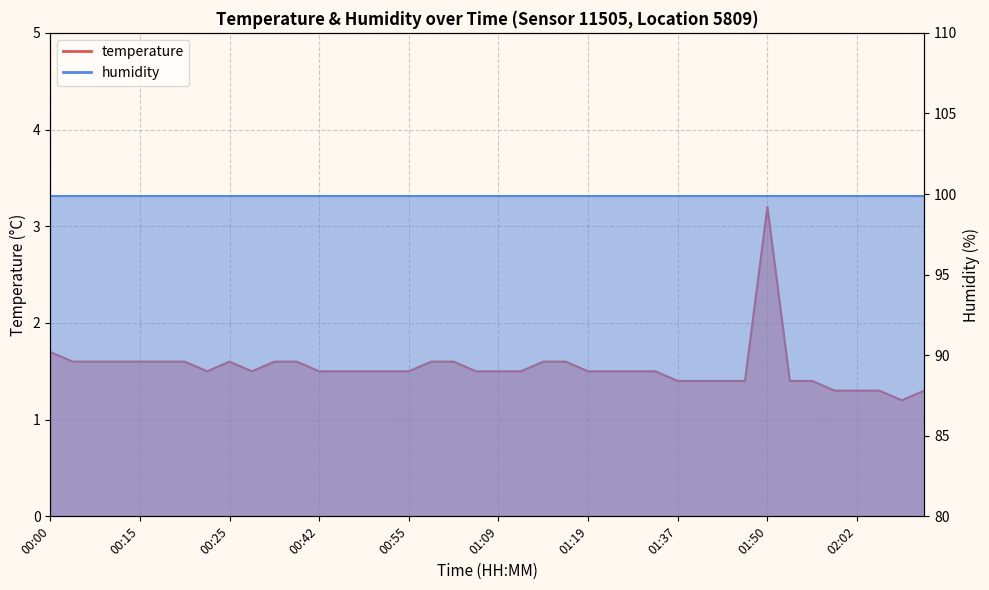

At which category does the data reach its first local valley?

00:23